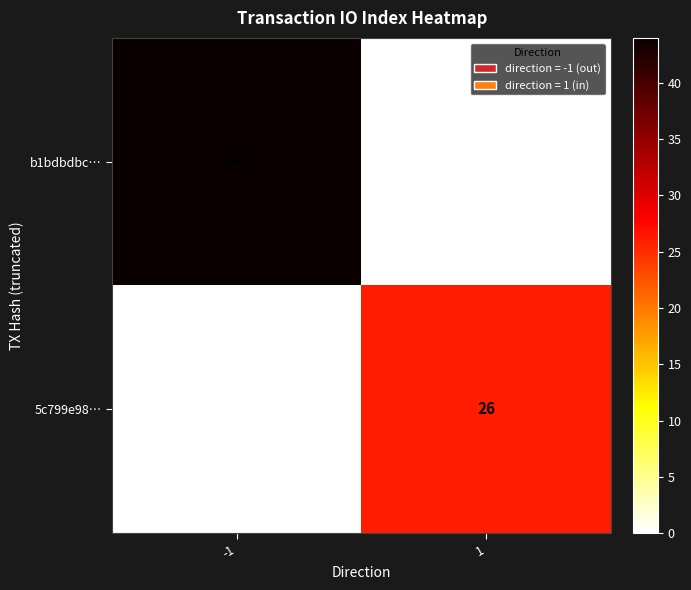

What is the sum of all b1bdbdbc… values?

44